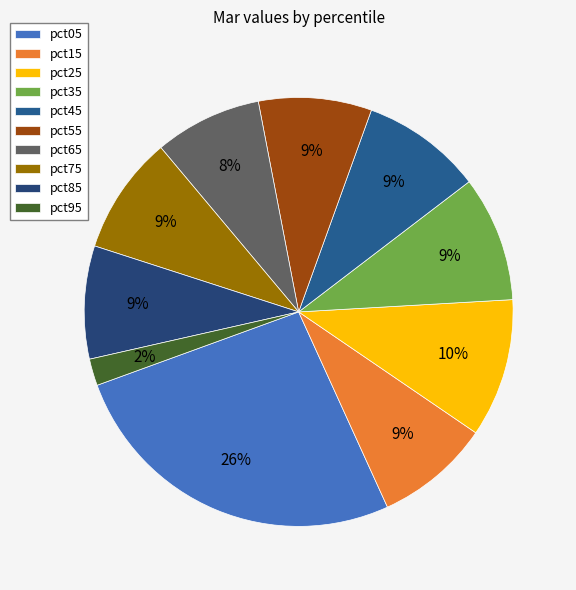

Is the sum of pct75 and pct35 greater than half?

No